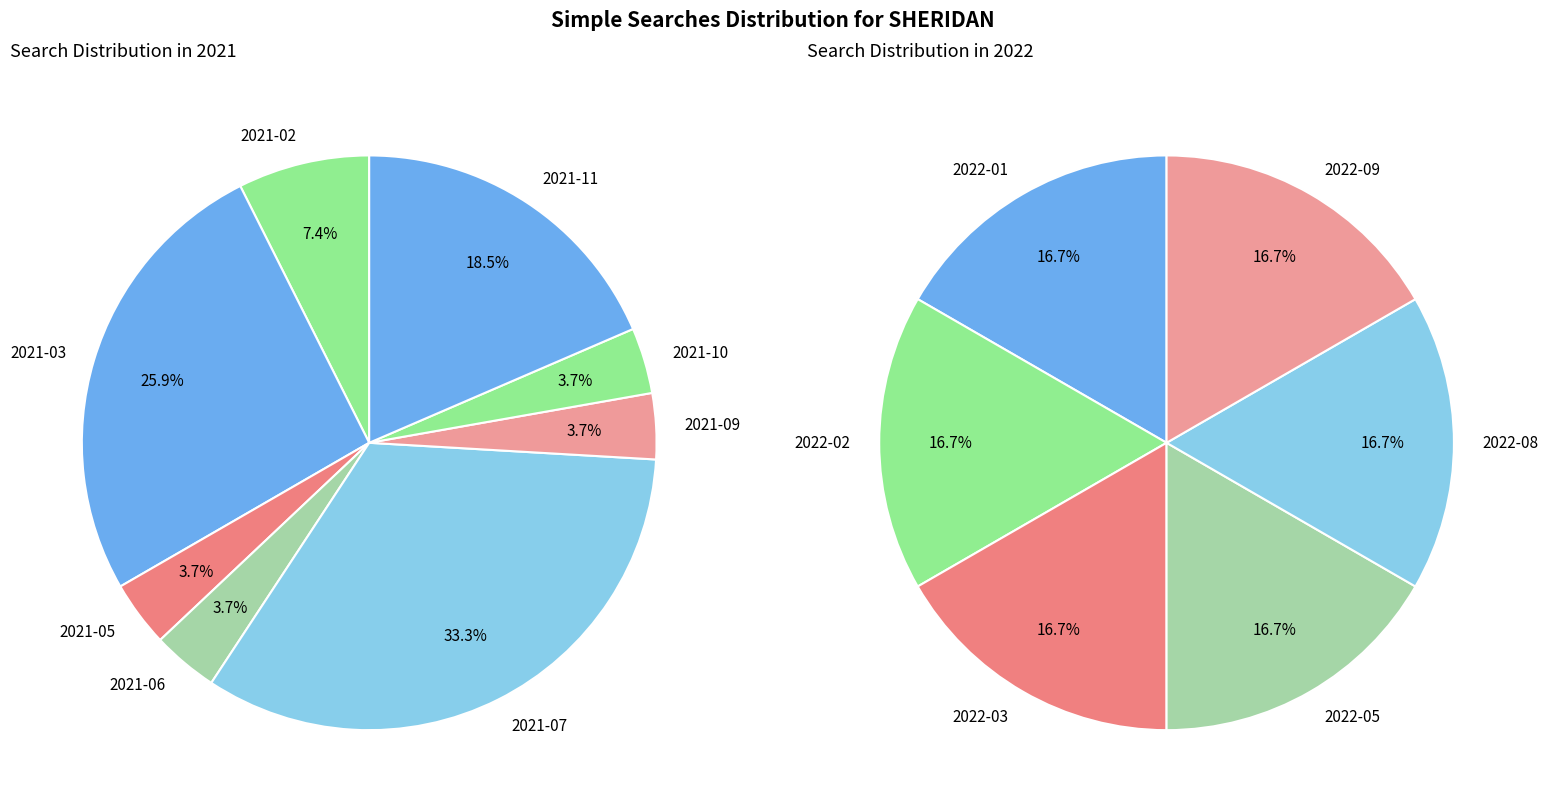

Is there a majority slice in this chart?

No